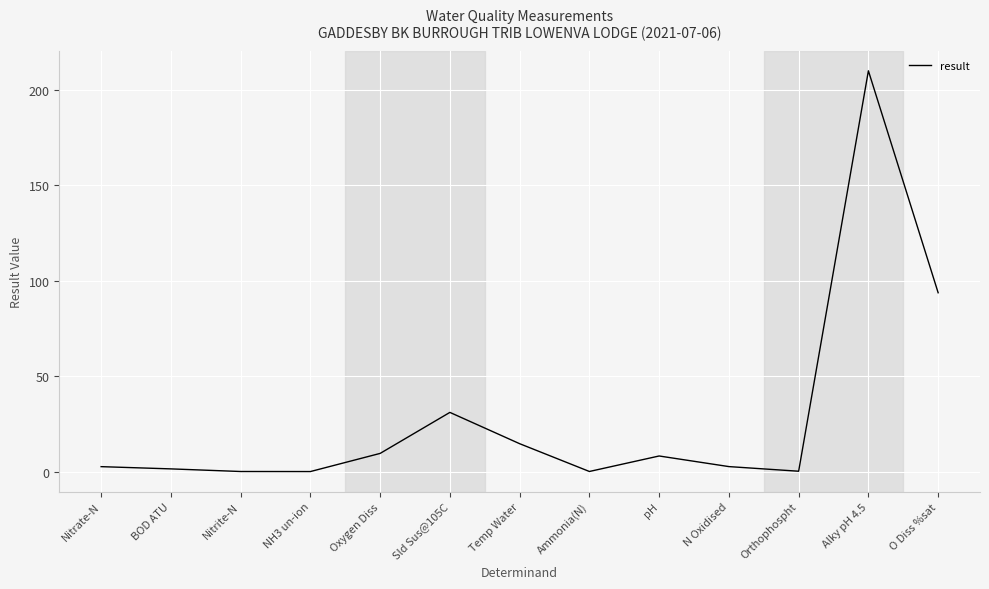

Where is the data nearest to the value 105?

O Diss %sat